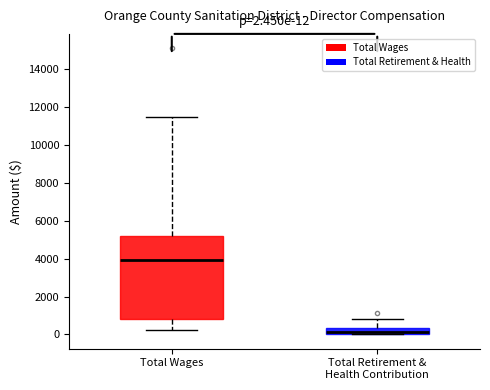

Which box is the tallest, from its lower edge to its upper edge?

Total Wages